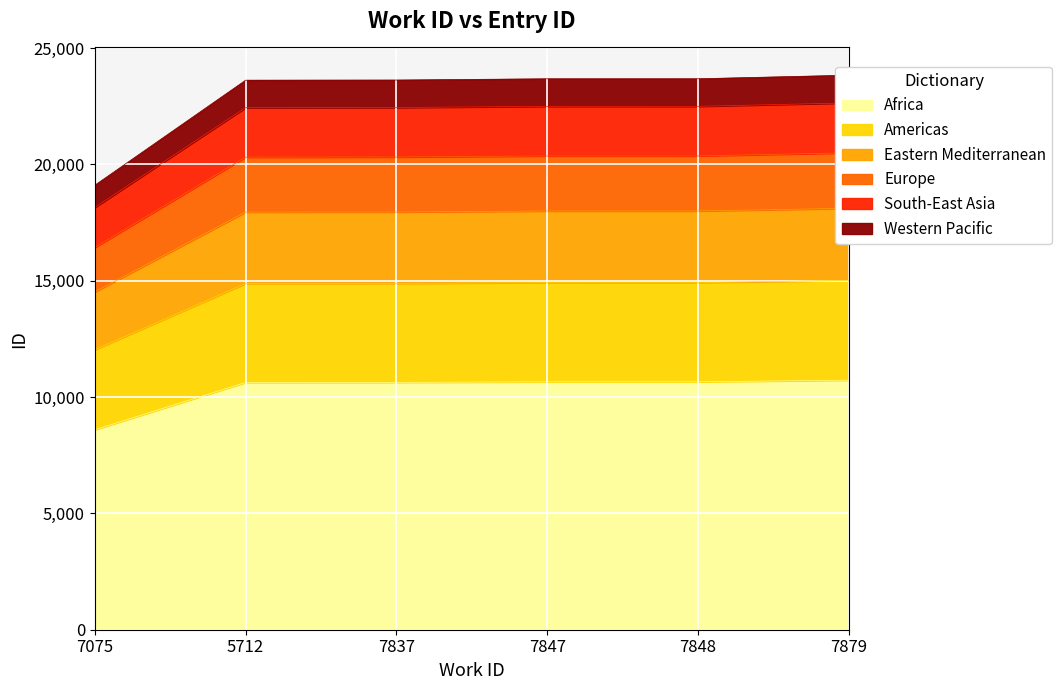

What is the sum of all values?

137576.0